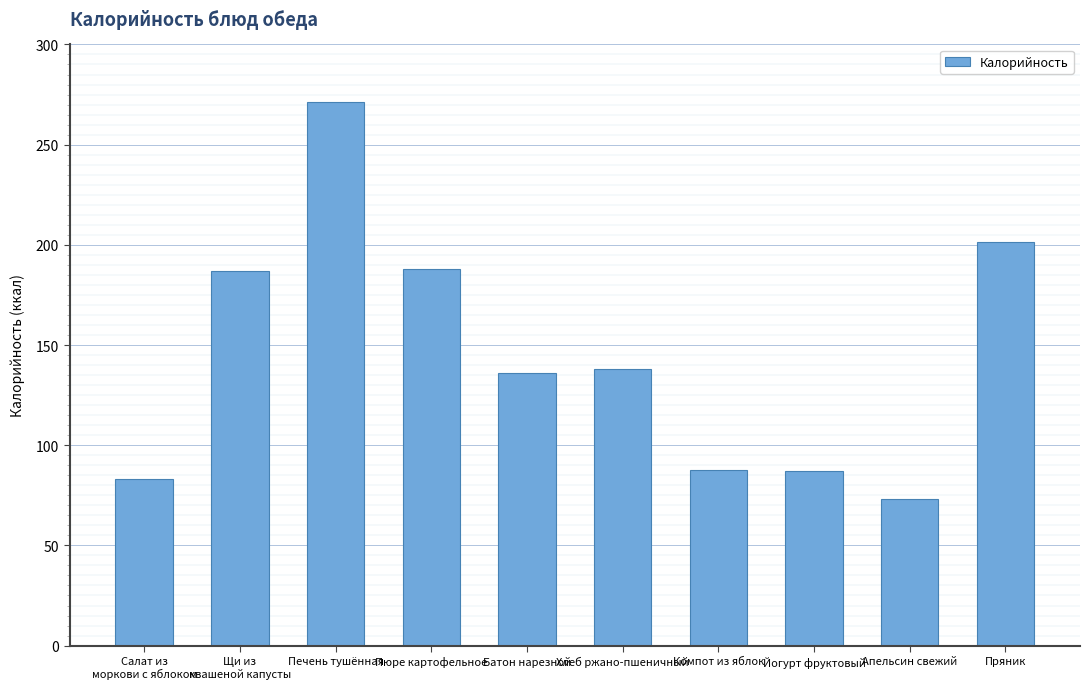

Which label corresponds to the smallest value in the chart?

Апельсин свежий